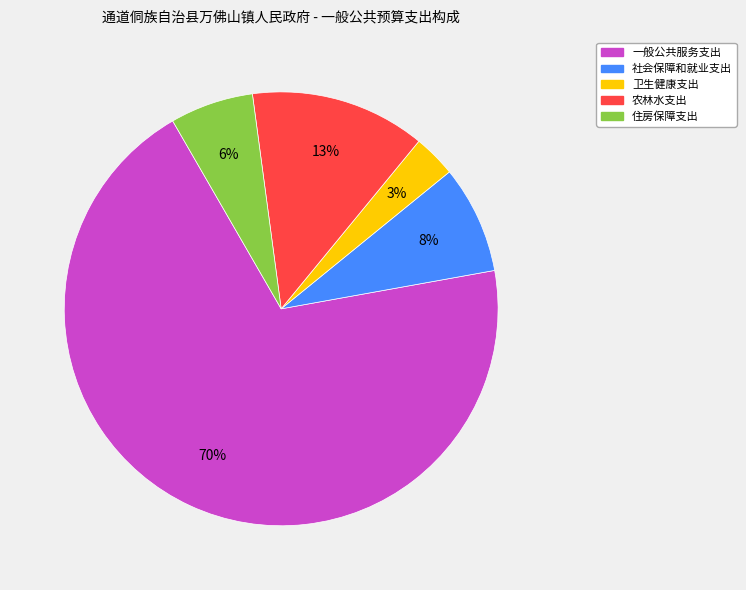

True or false: 社会保障和就业支出 accounts for 8% of the total.

True